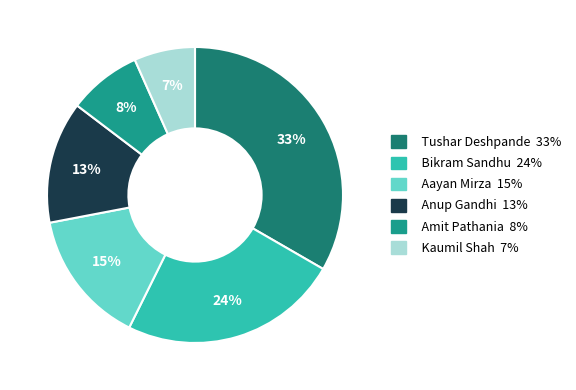

How many slices are in this pie chart?

6